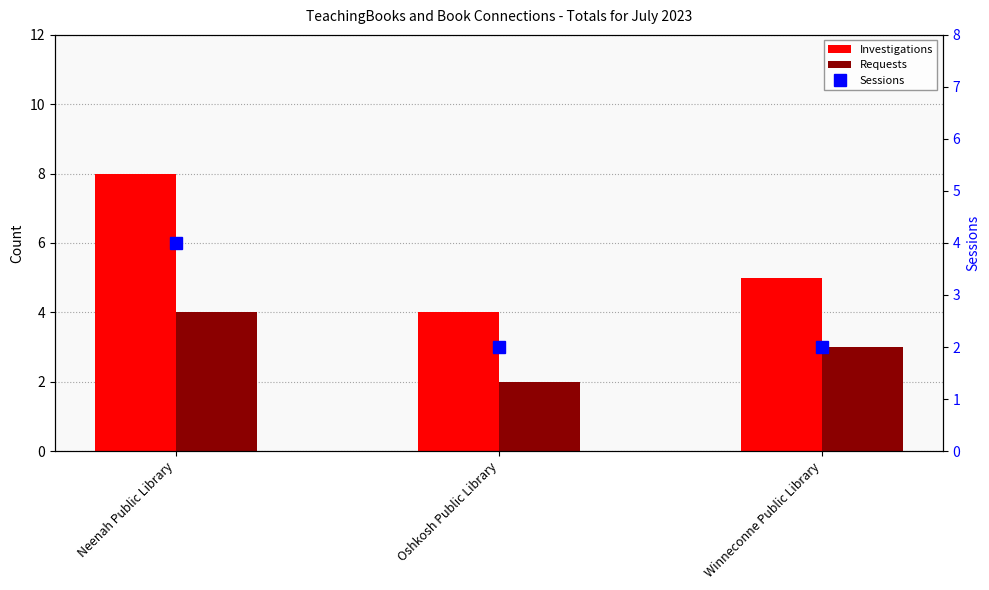

What is the difference between the maximum and minimum values in the Investigations series?

4